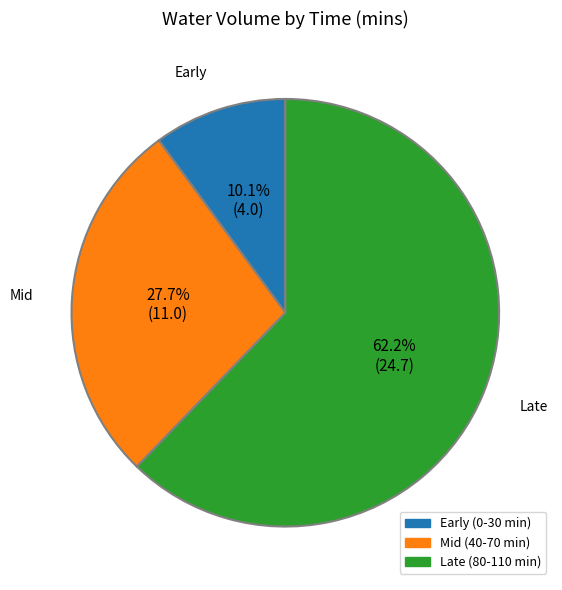

Does any single category account for the majority?

Yes